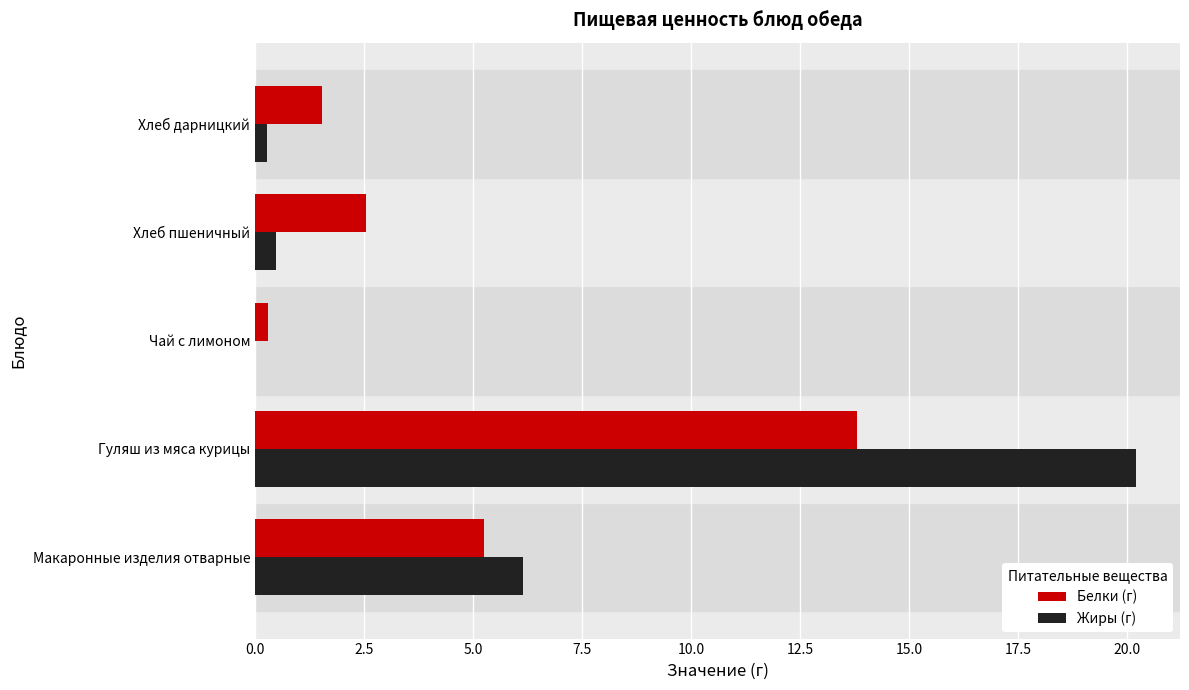

What are all the series names shown in the legend?

Белки (г), Жиры (г)